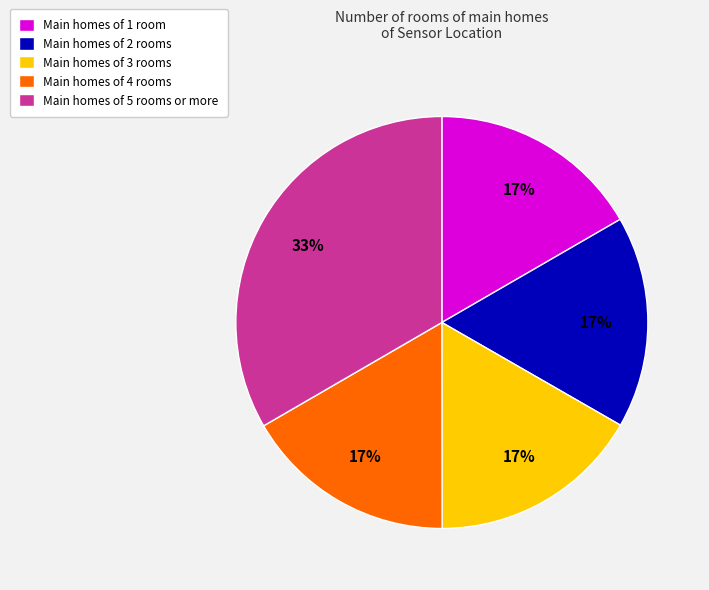

Which has a higher value, Main homes of 5 rooms or more or Main homes of 4 rooms?

Main homes of 5 rooms or more